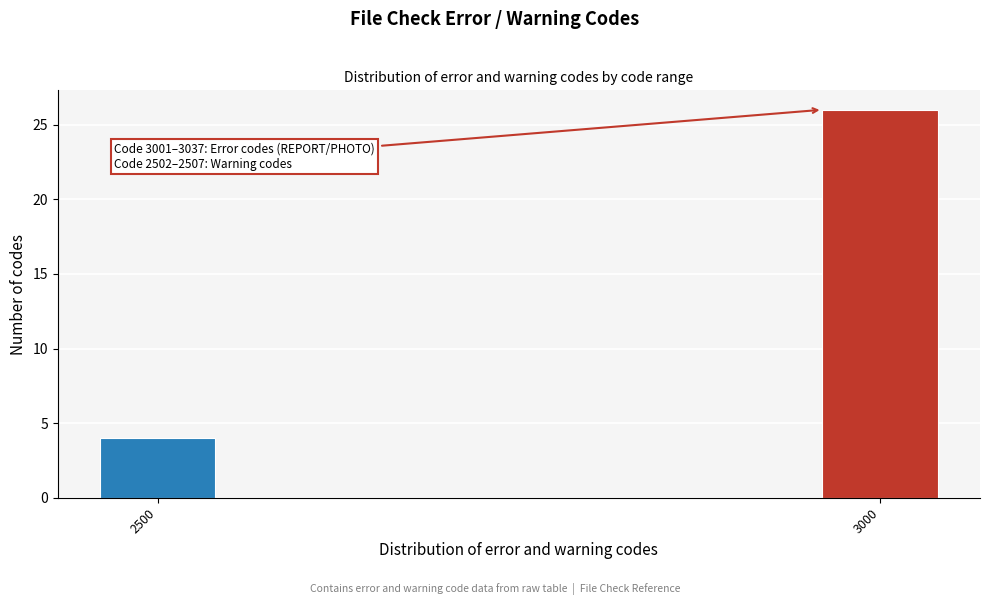

Reading left to right, what are all the values shown in this chart?

4	26